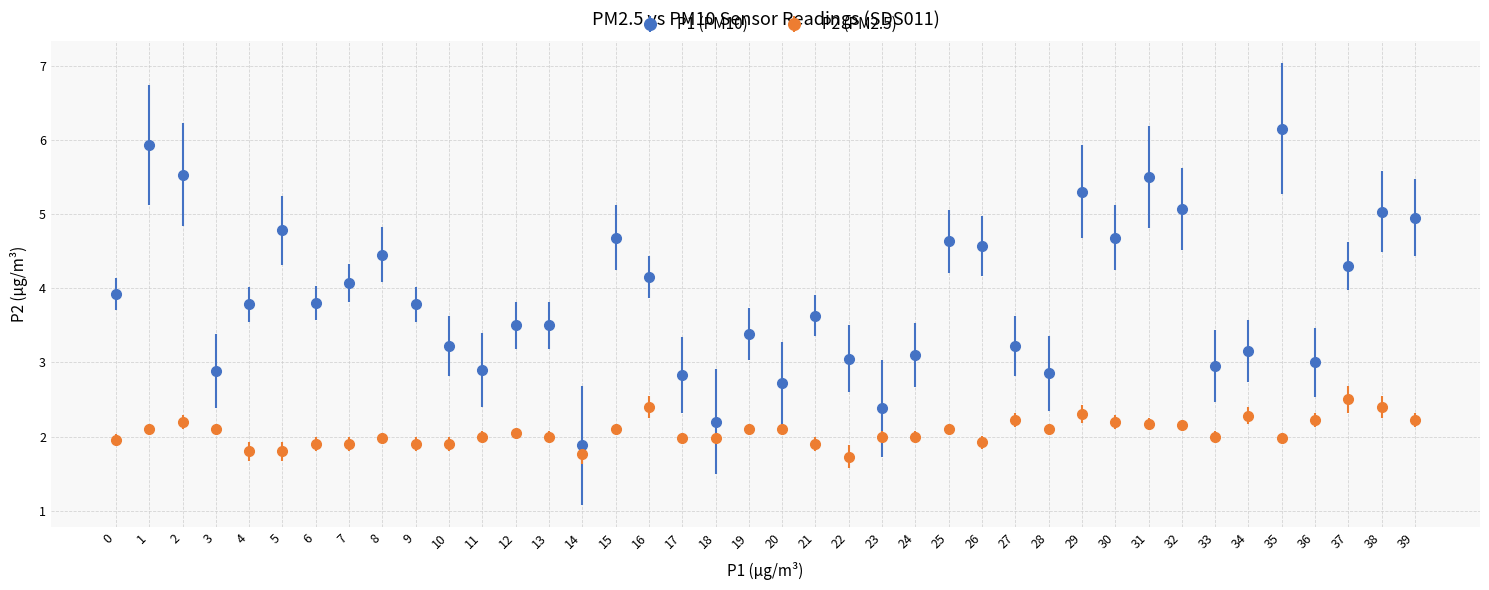

Which series has the widest spread of values?

P1 (PM10)